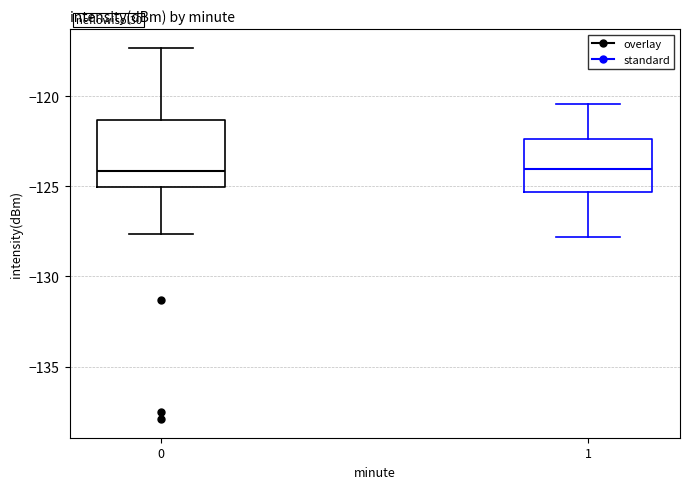

Where does the lower whisker of the box at x = 0 end on the y-axis? The values are not printed on the chart, so give them approximately, as read against the axis.

-127.5